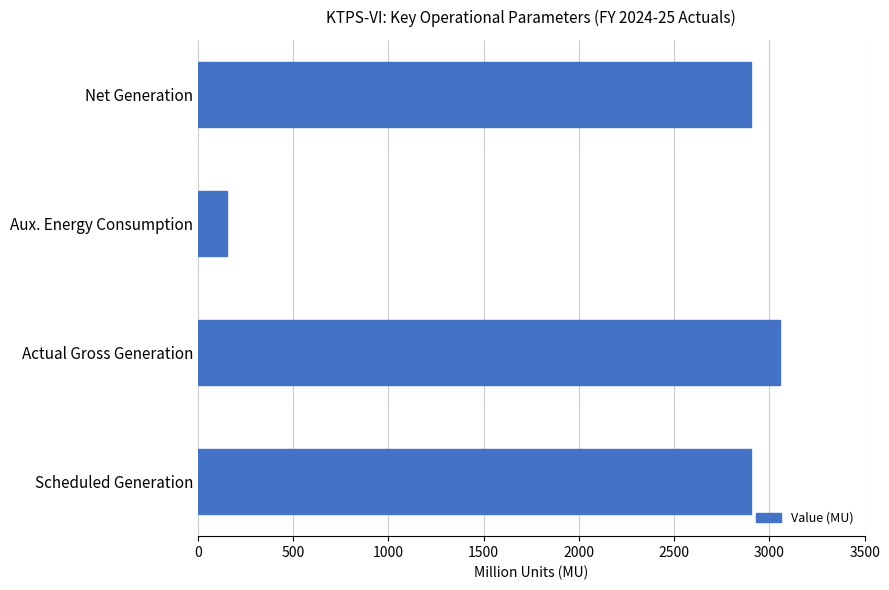

What is the sum of all values?

9012.6